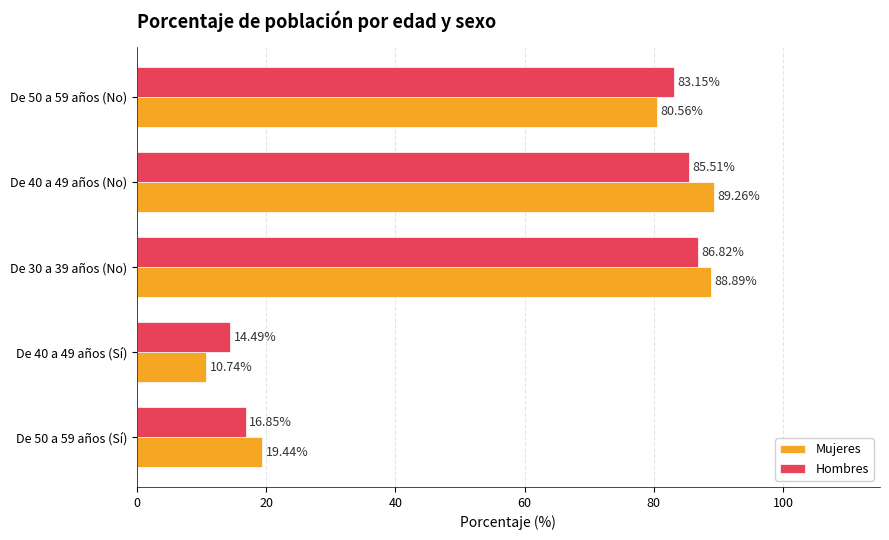

At which category is the sum across all series the highest?

De 30 a 39 años (No)